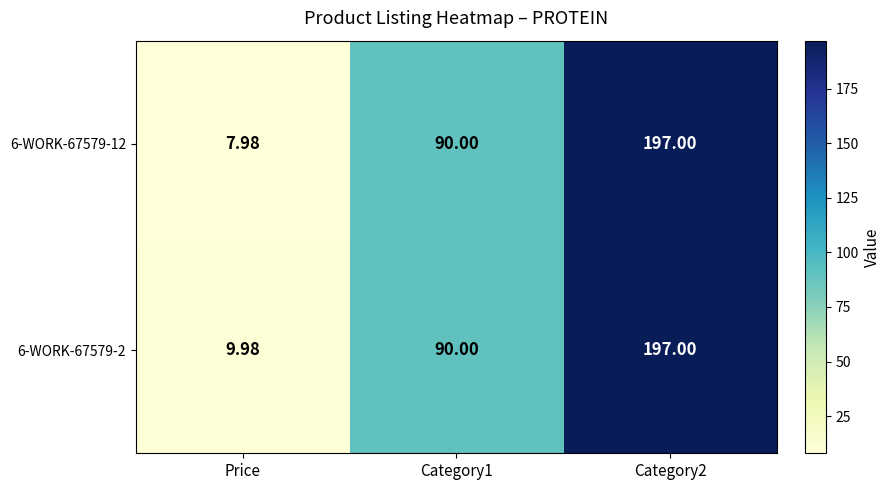

At which category does the chart reach its minimum across all series?

Price